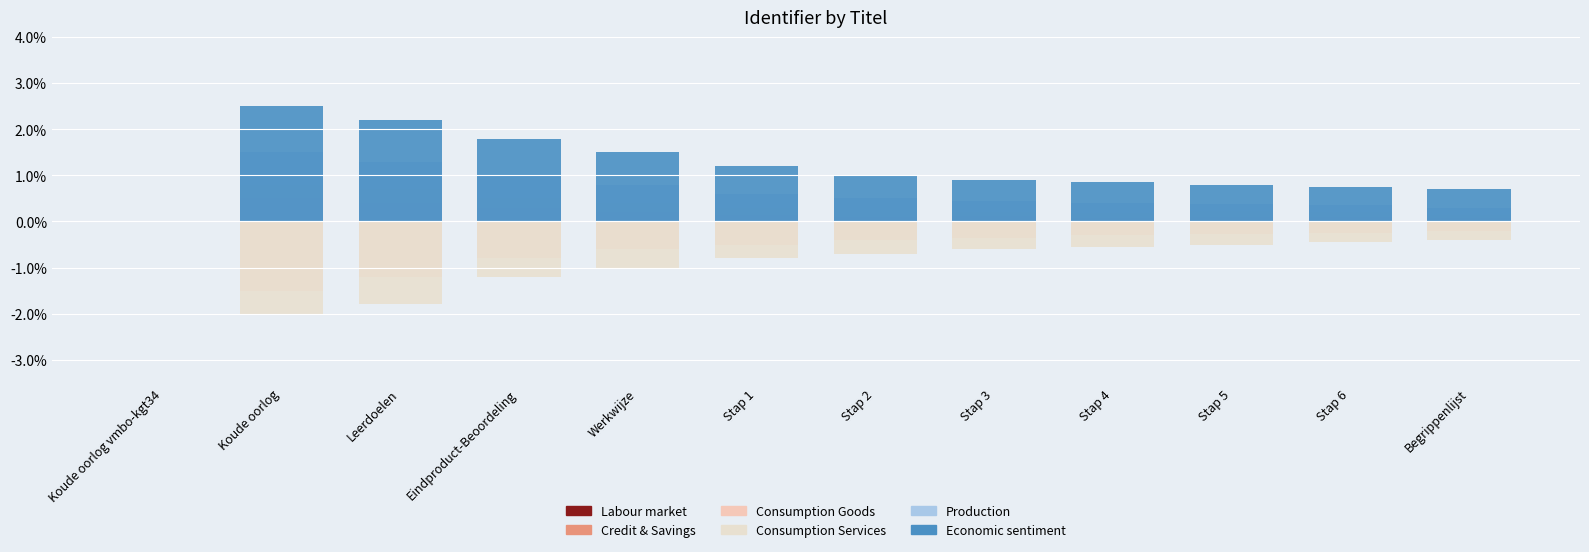

Which series has the largest total across all categories?

Economic sentiment